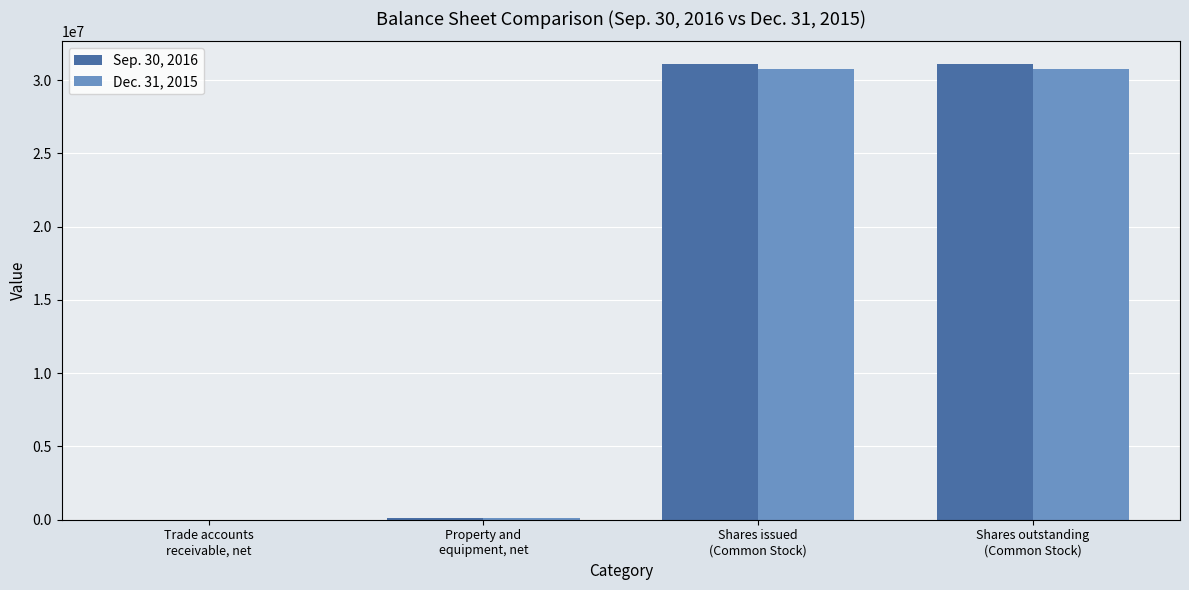

What are all the series names shown in the legend?

Sep. 30, 2016, Dec. 31, 2015